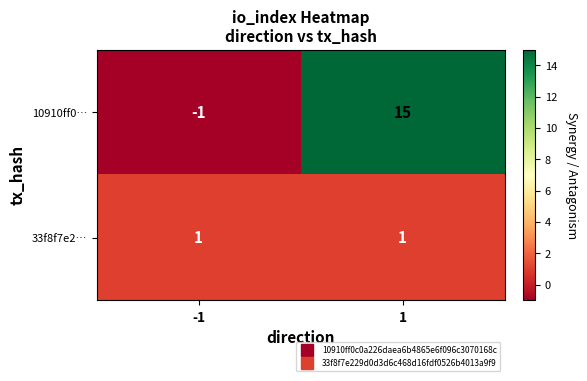

Which label corresponds to the largest value in the chart?

1